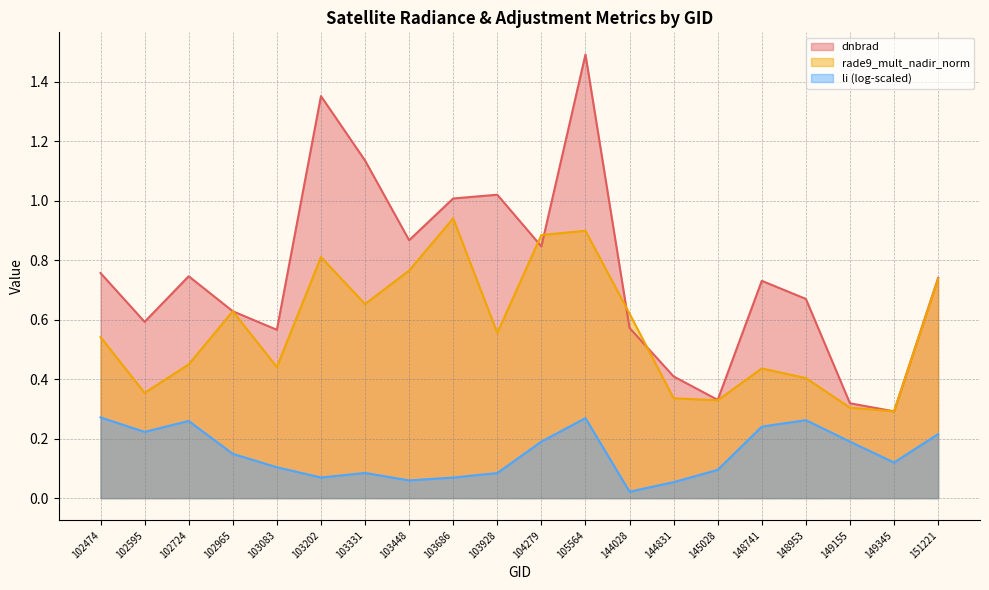

What is the difference between the rade9_mult_nadir_norm values at 149155 and 105564?

0.6